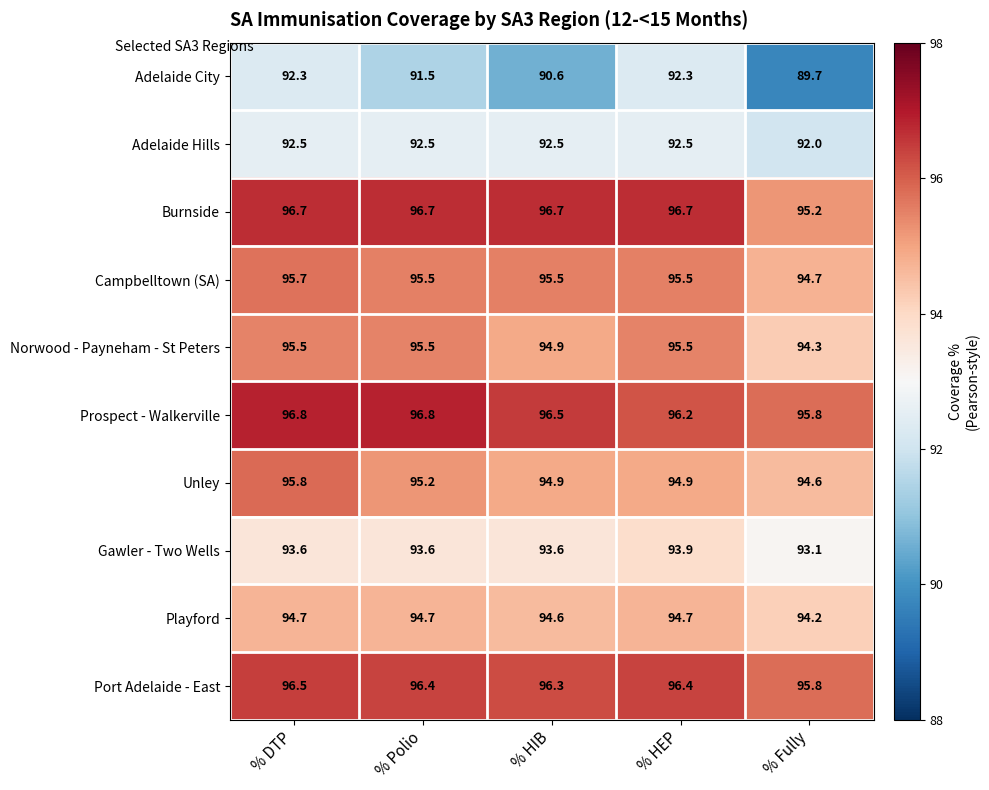

List the series in order of their peak value, lowest first.

Adelaide City, Adelaide Hills, Gawler - Two Wells, Playford, Norwood - Payneham - St Peters, Campbelltown (SA), Unley, Port Adelaide - East, Burnside, Prospect - Walkerville